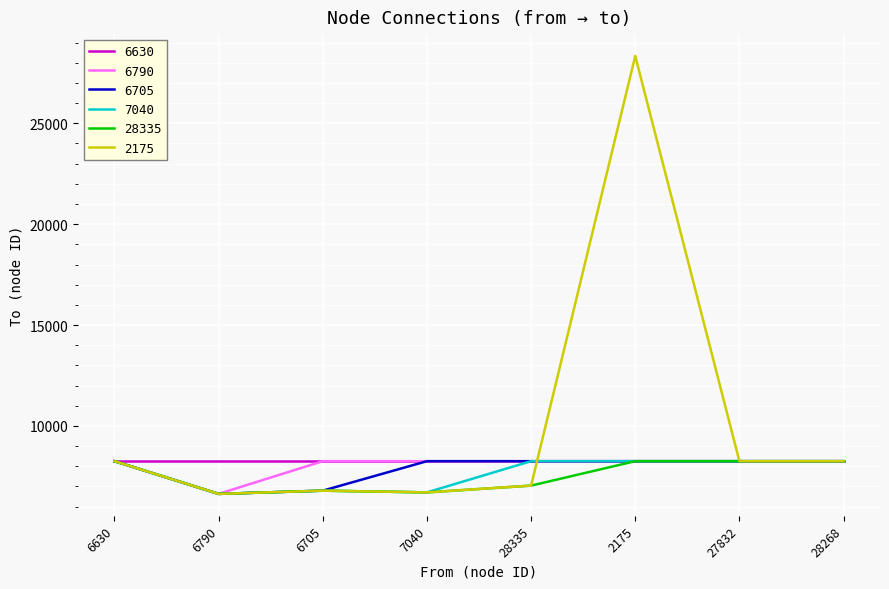

Is the value of 6705 at 2175 greater than the value of 7040 at 7040?

Yes